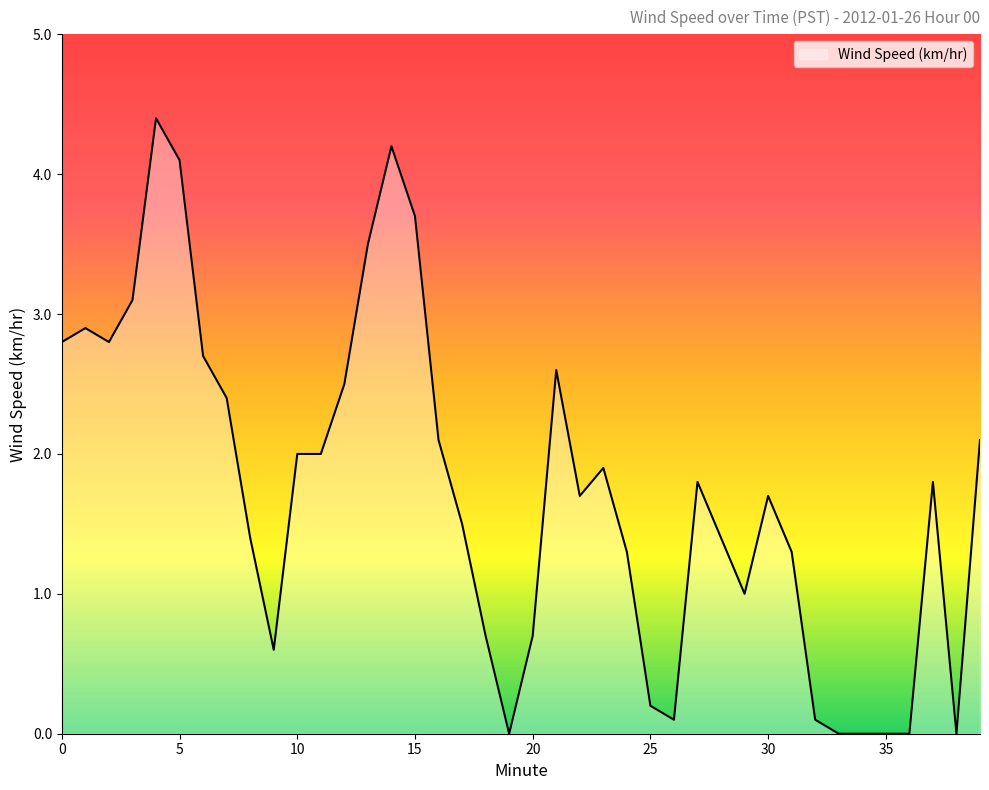

What is the maximum value shown in the chart?

4.4